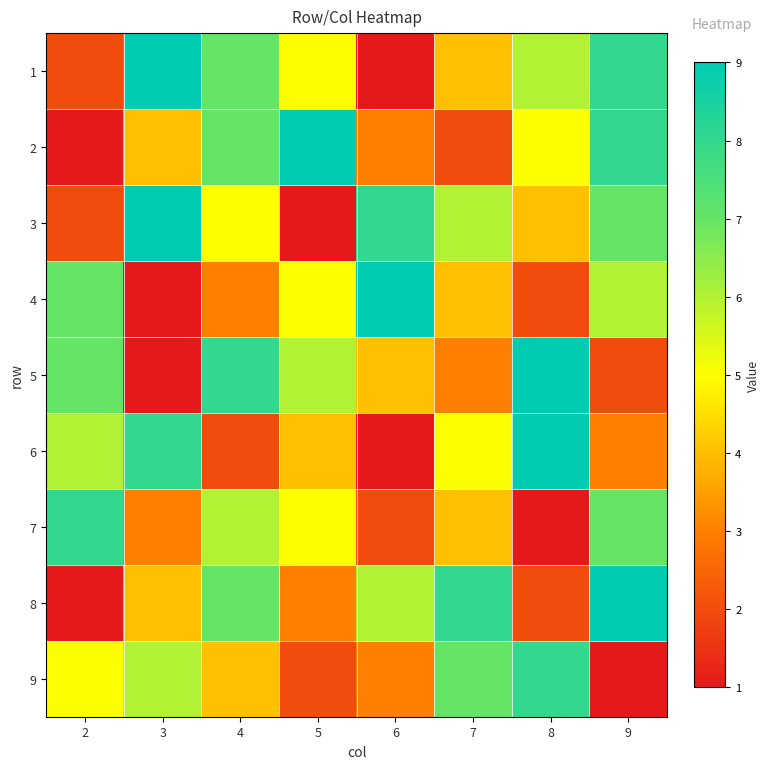

What is the greatest value displayed?

9